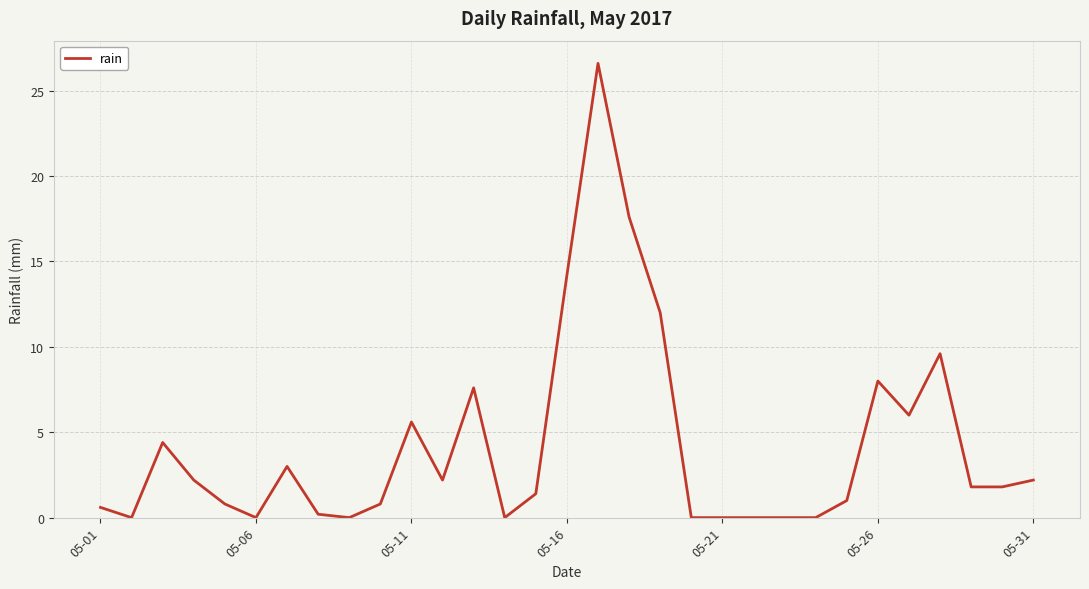

What is the greatest value displayed?

26.6